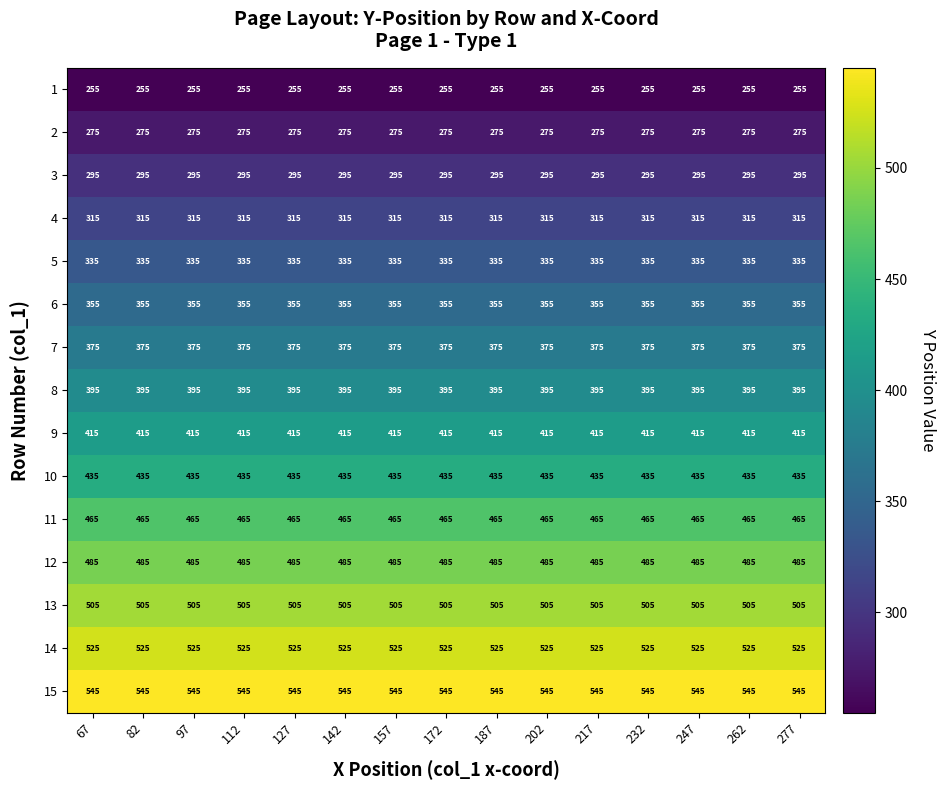

What is the sum of all 4 values?

4725